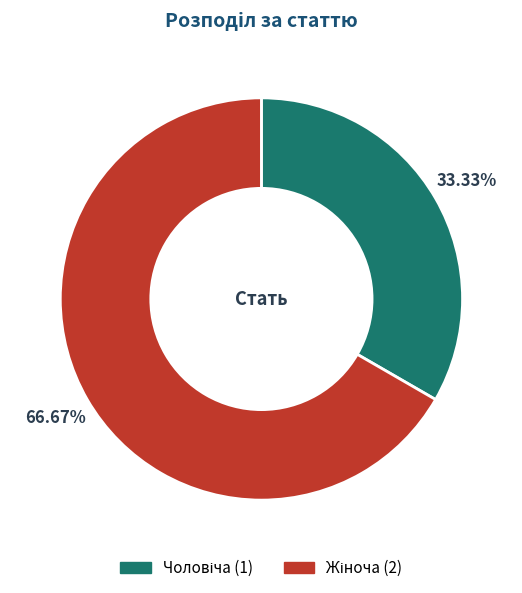

Does any single category account for the majority?

Yes